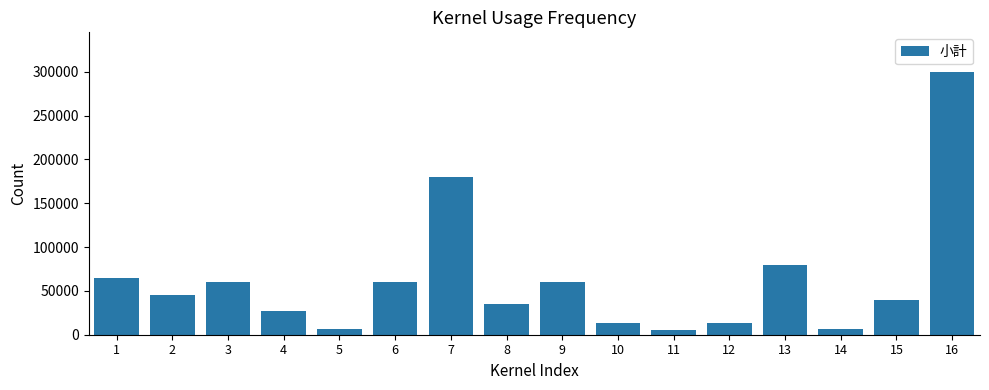

What is the value of the 7th bar from the left?

180000